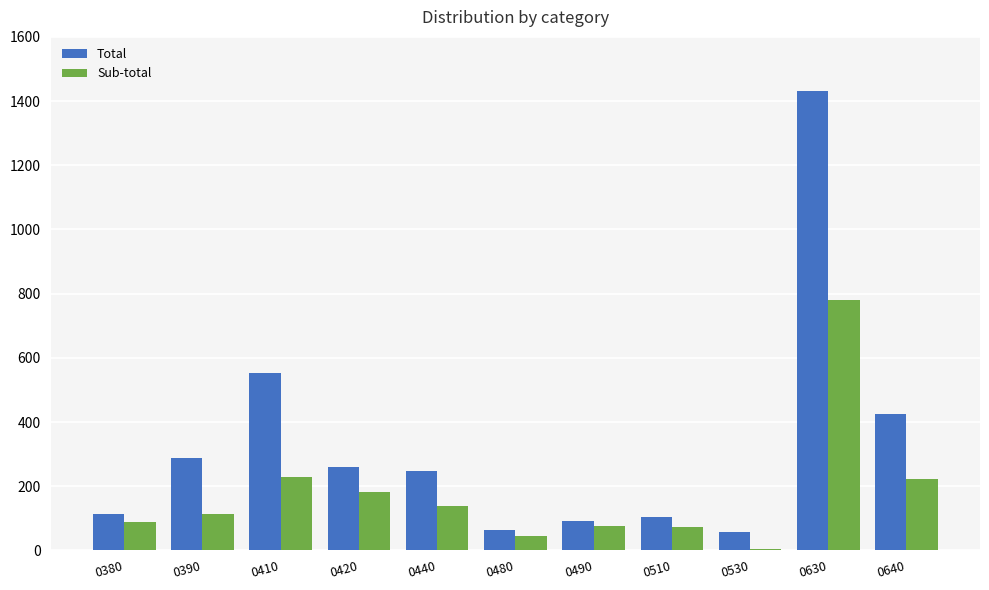

What is the total value across all series at 0490?

169